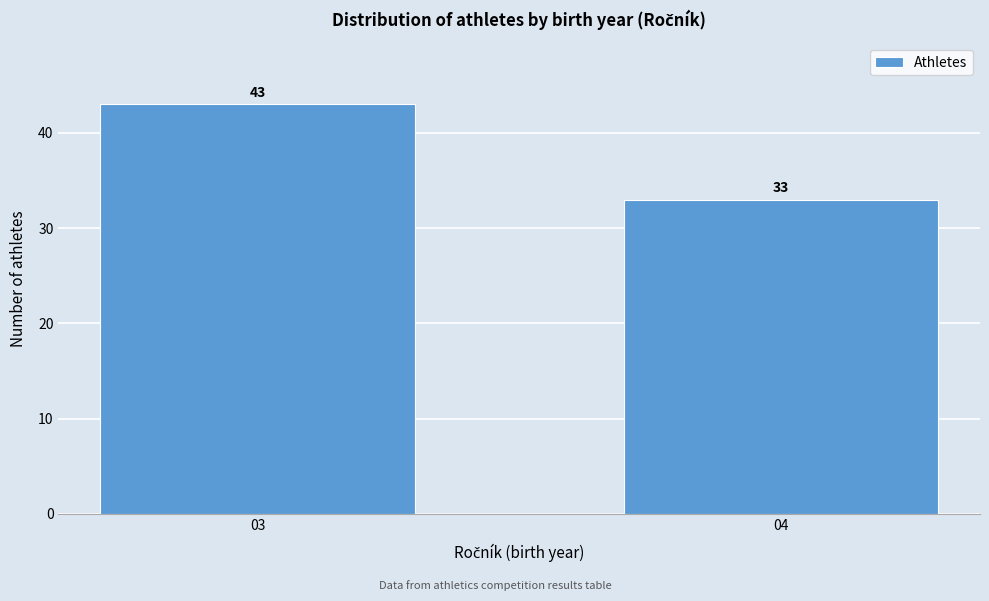

Reading left to right, list all the values displayed in this chart.

03=43	04=33